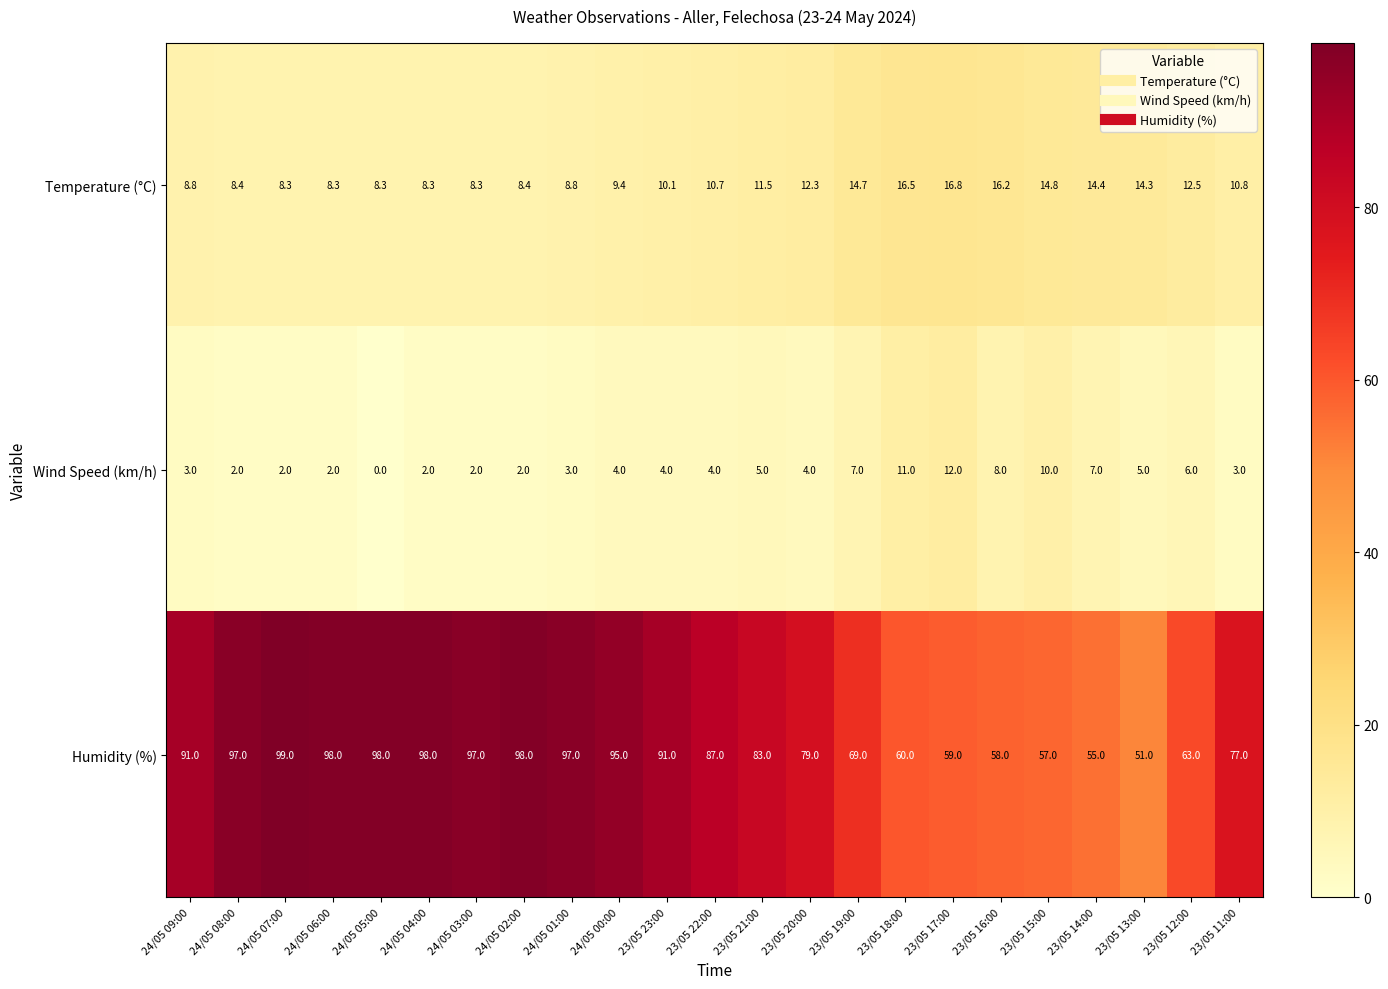

Where is Wind Speed (km/h) nearest to the value 6?

23/05 12:00